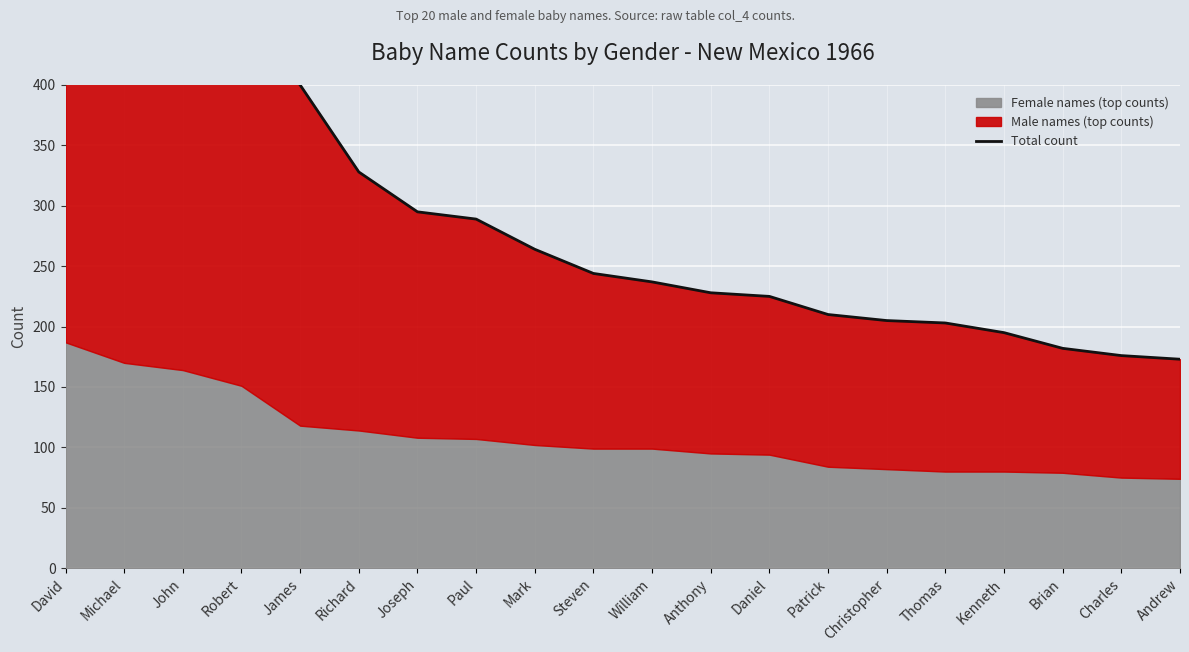

Which label corresponds to the smallest value in the chart?

Andrew